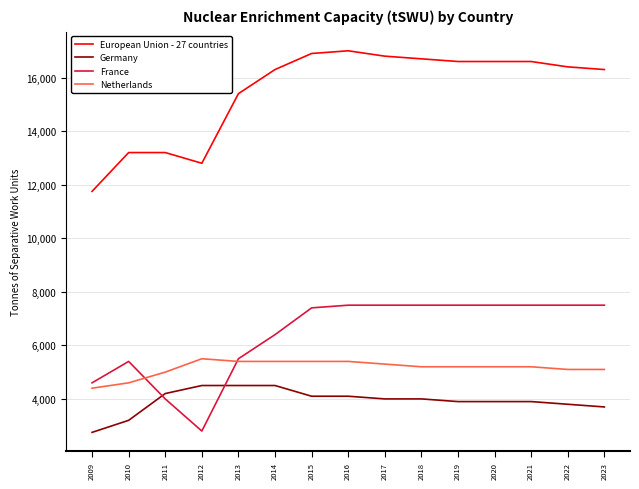

True or false: Netherlands and Germany cross at least once.

False